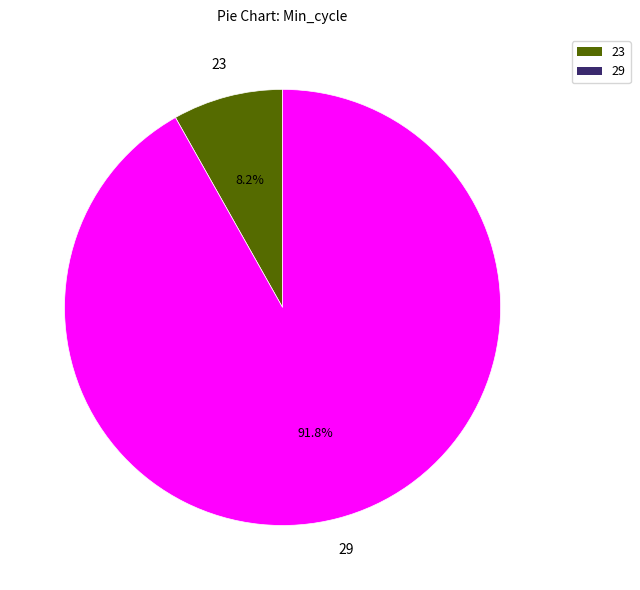

How many slices are in this pie chart?

2